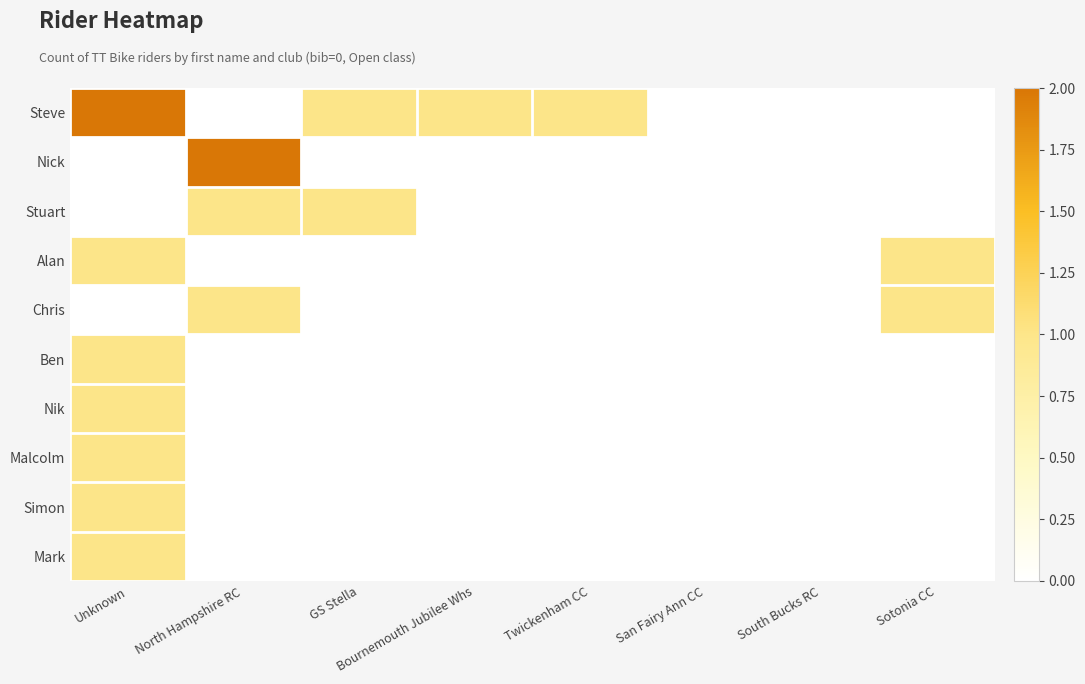

What is the total value across all series at Bournemouth Jubilee Whs?

1